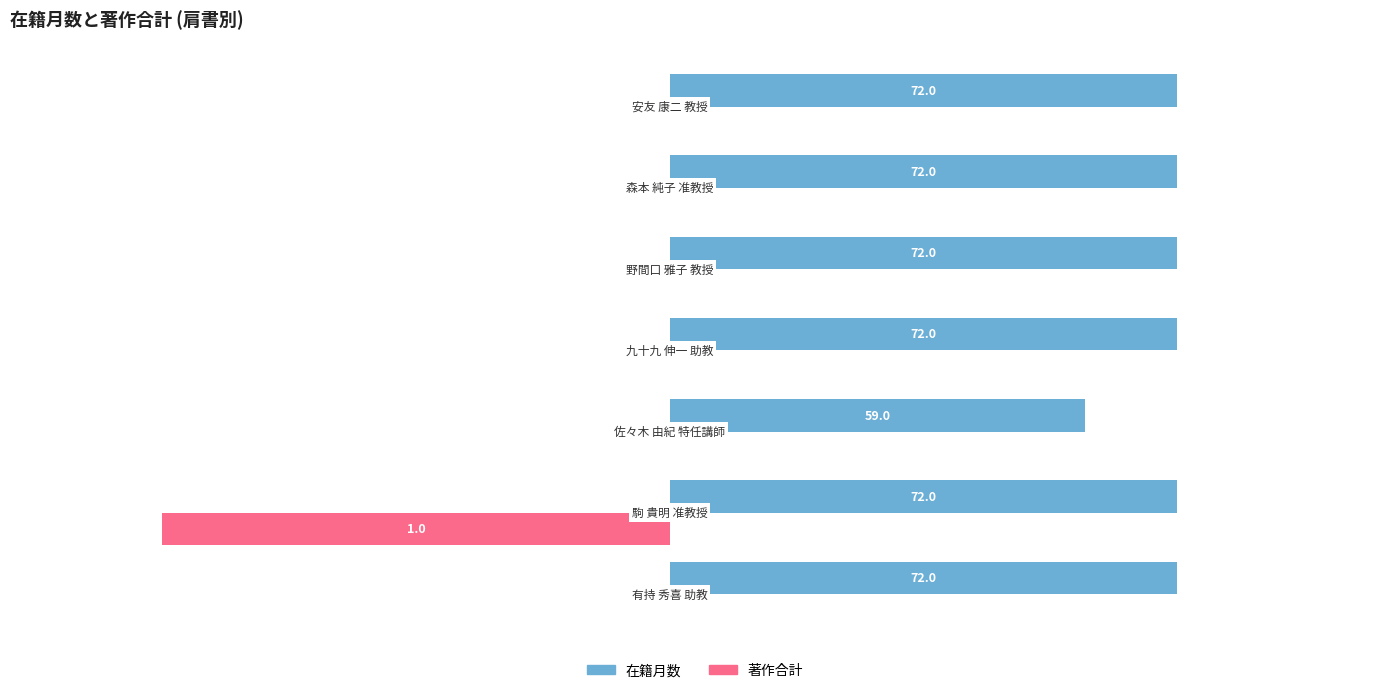

What is the maximum value for 在籍月数?

72